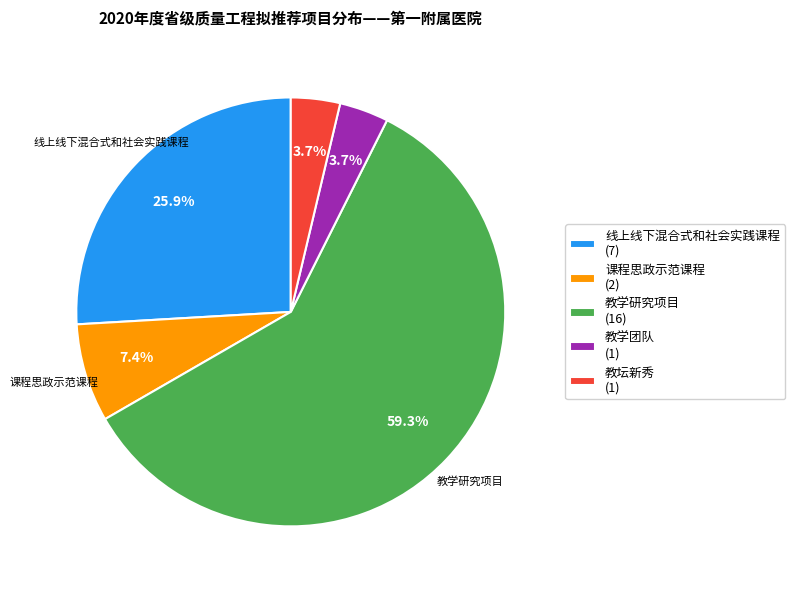

Approximately how many times larger is the value at 教坛新秀 (1) compared to 教学团队 (1)?

1.0